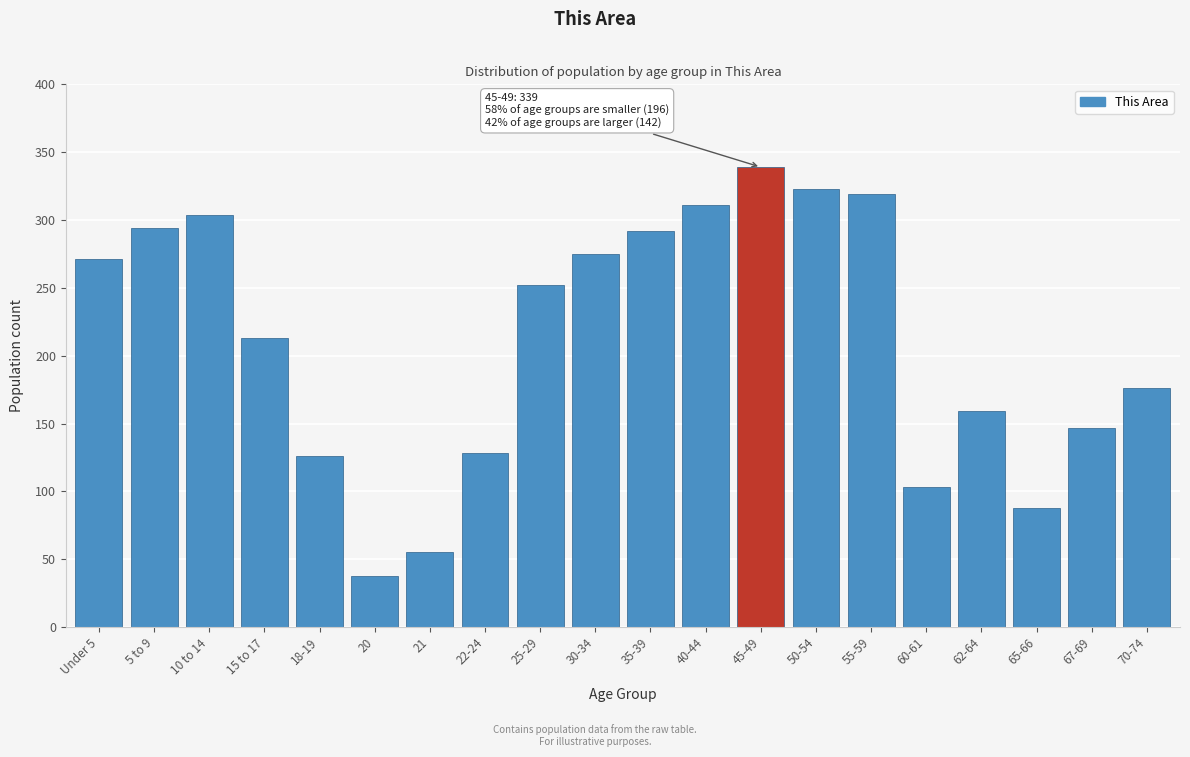

Reading left to right, what are all the values shown in this chart?

Under 5=271	5 to 9=294	10 to 14=304	15 to 17=213	18-19=126	20=38	21=55	22-24=128	25-29=252	30-34=275	35-39=292	40-44=311	45-49=339	50-54=323	55-59=319	60-61=103	62-64=159	65-66=88	67-69=147	70-74=176